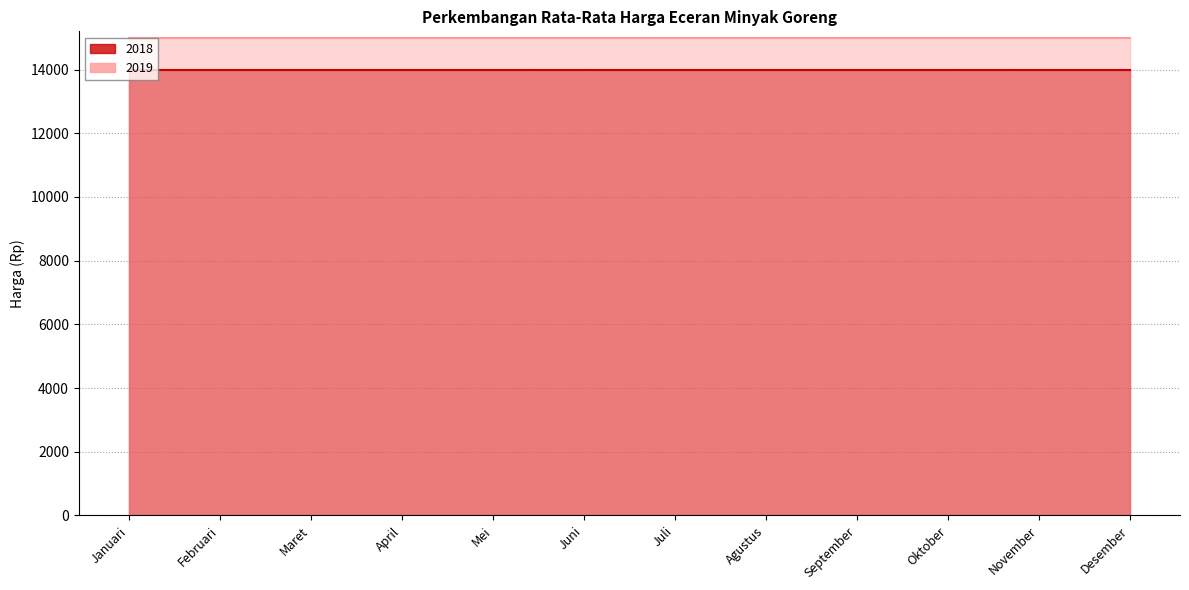

What position from the left is Agustus?

8